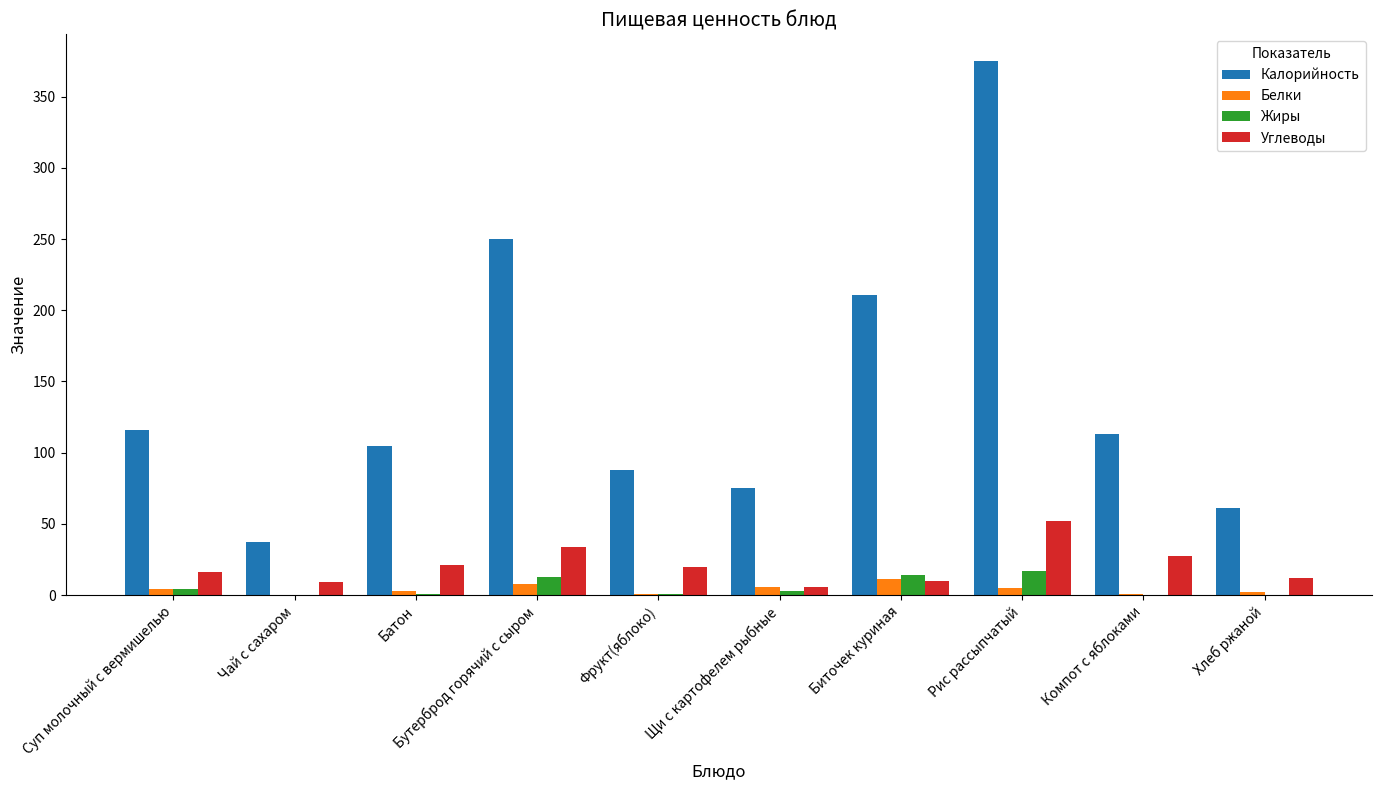

What are all the series names shown in the legend?

Калорийность, Белки, Жиры, Углеводы